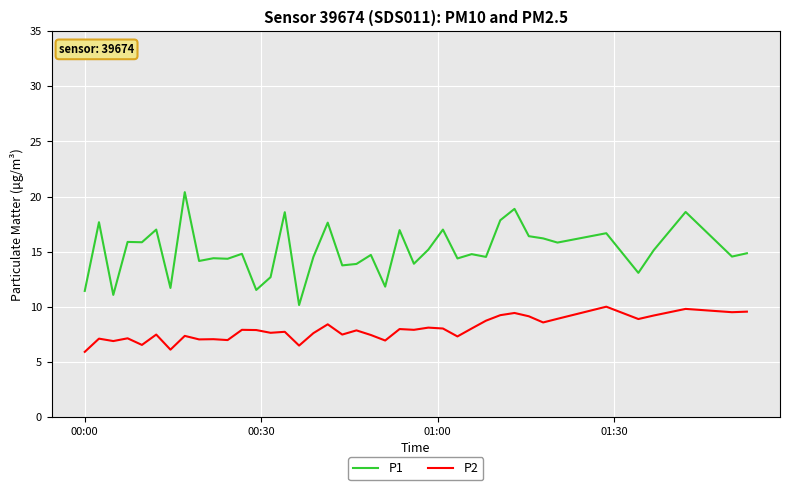

Which series has the largest total across all categories?

P1